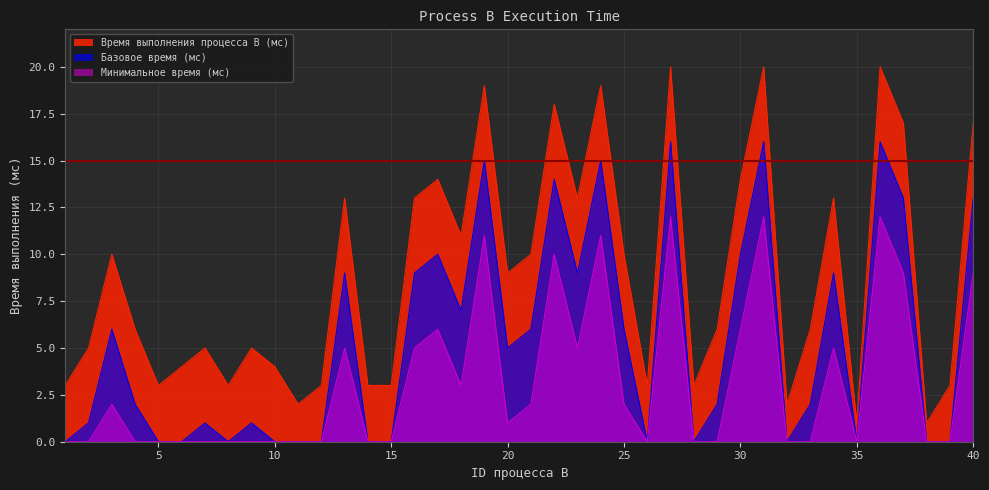

True or false: there are more than 0 points higher than both neighbors.

True